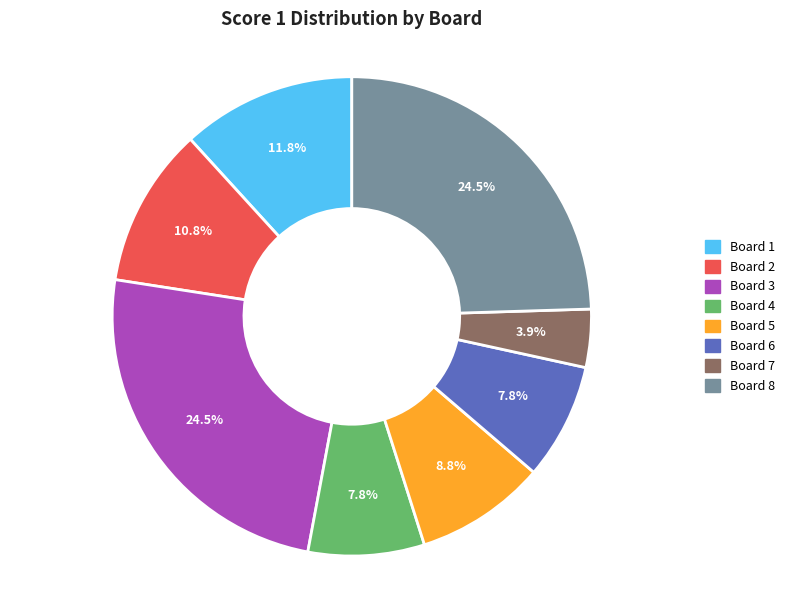

What is the ratio of the value at Board 8 to the value at Board 6?

3.1